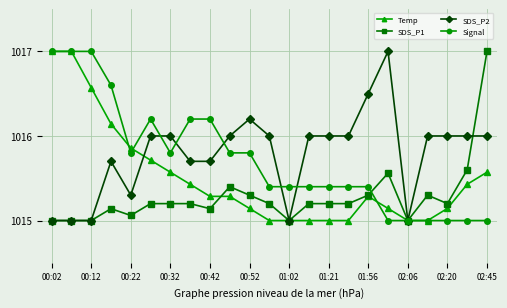

What is the lowest value of the SDS_P2 series?

1015.0